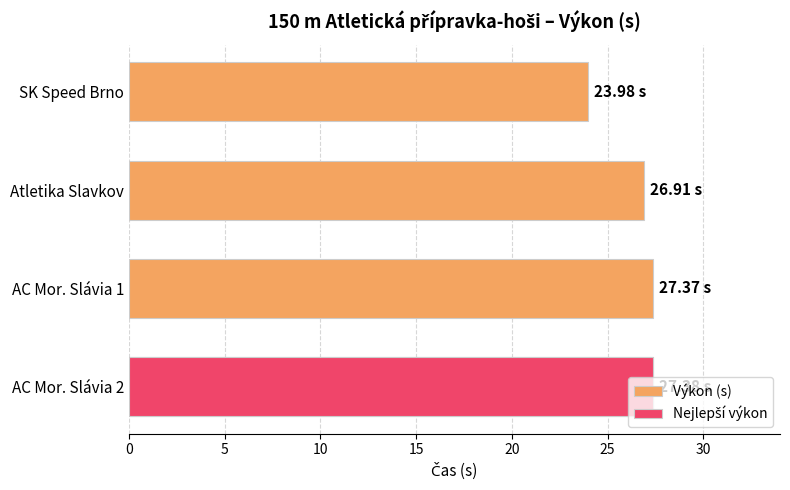

What is the value of the 1st bar from the left?

24.0